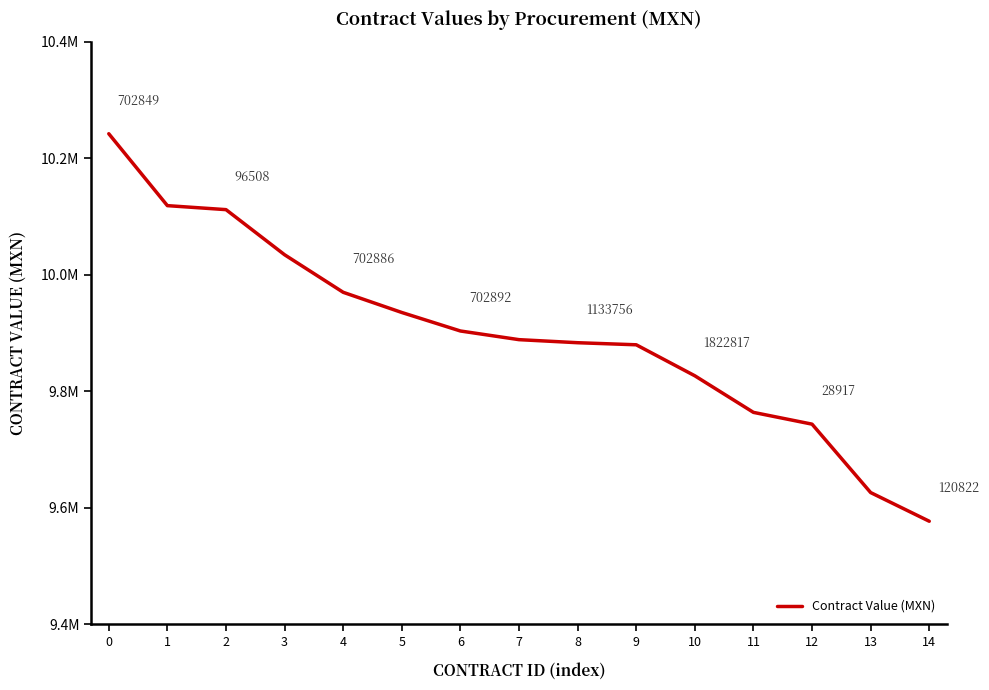

The chart shows a value of 9969642.8 at 4. True or false?

True